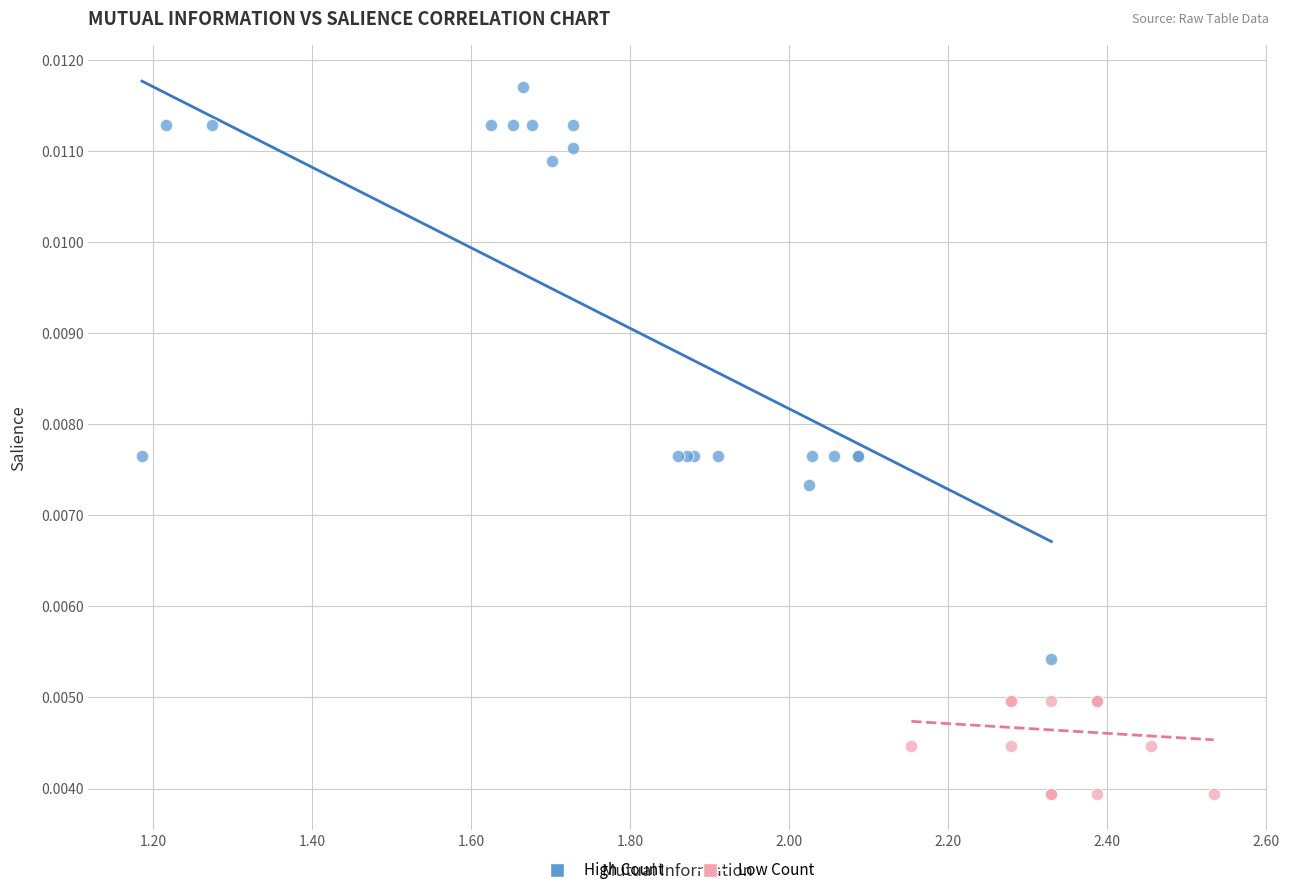

Which series reaches the minimum Y coordinate?

Low Count